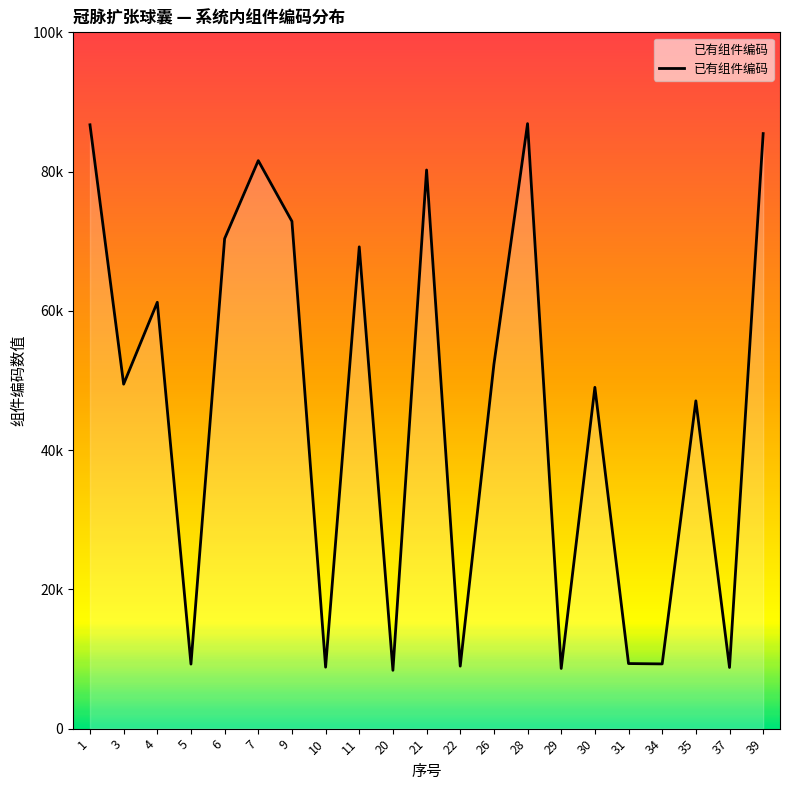

Where does the data first go above 49471?

1